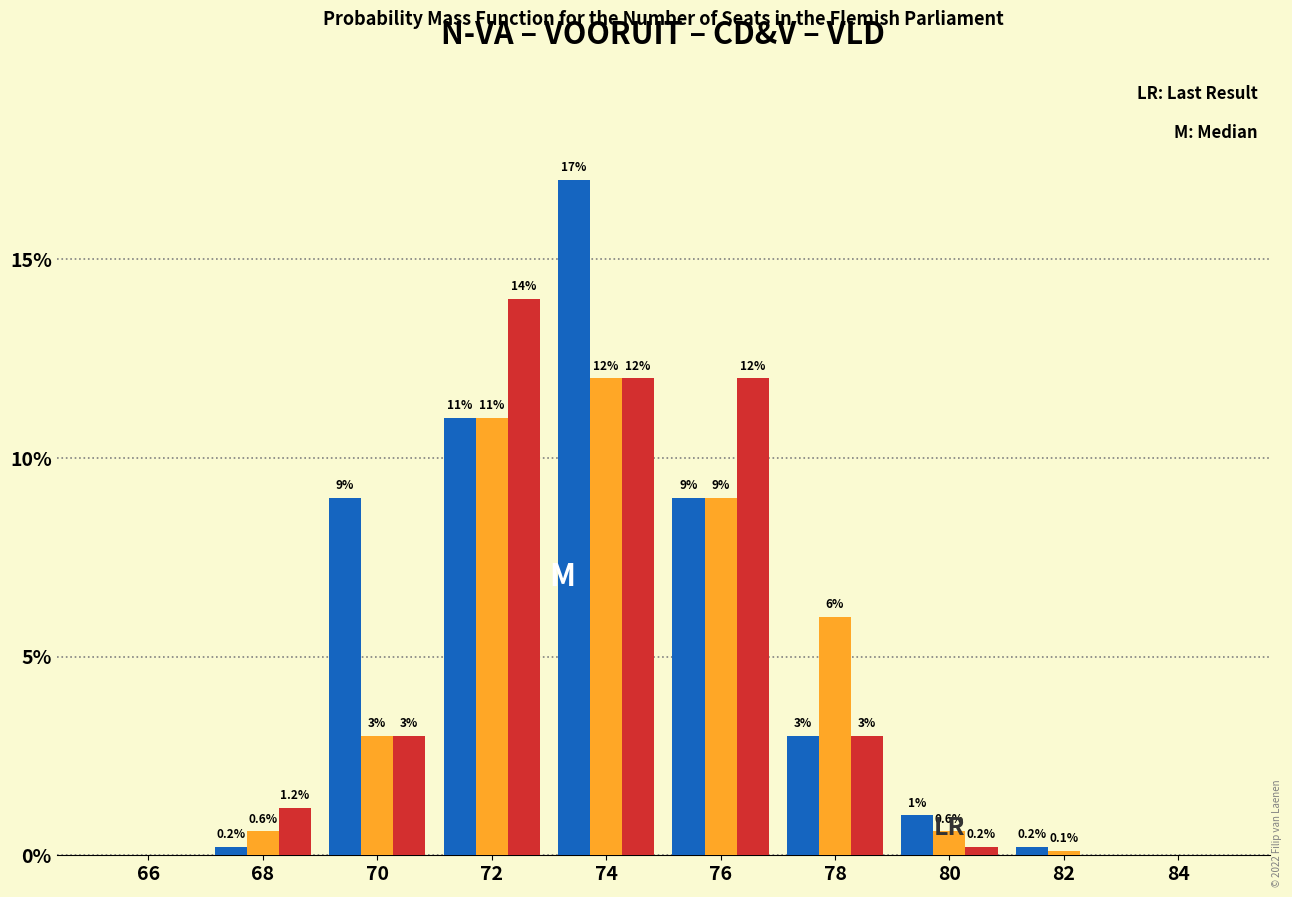

At which category is the sum across all series the highest?

74